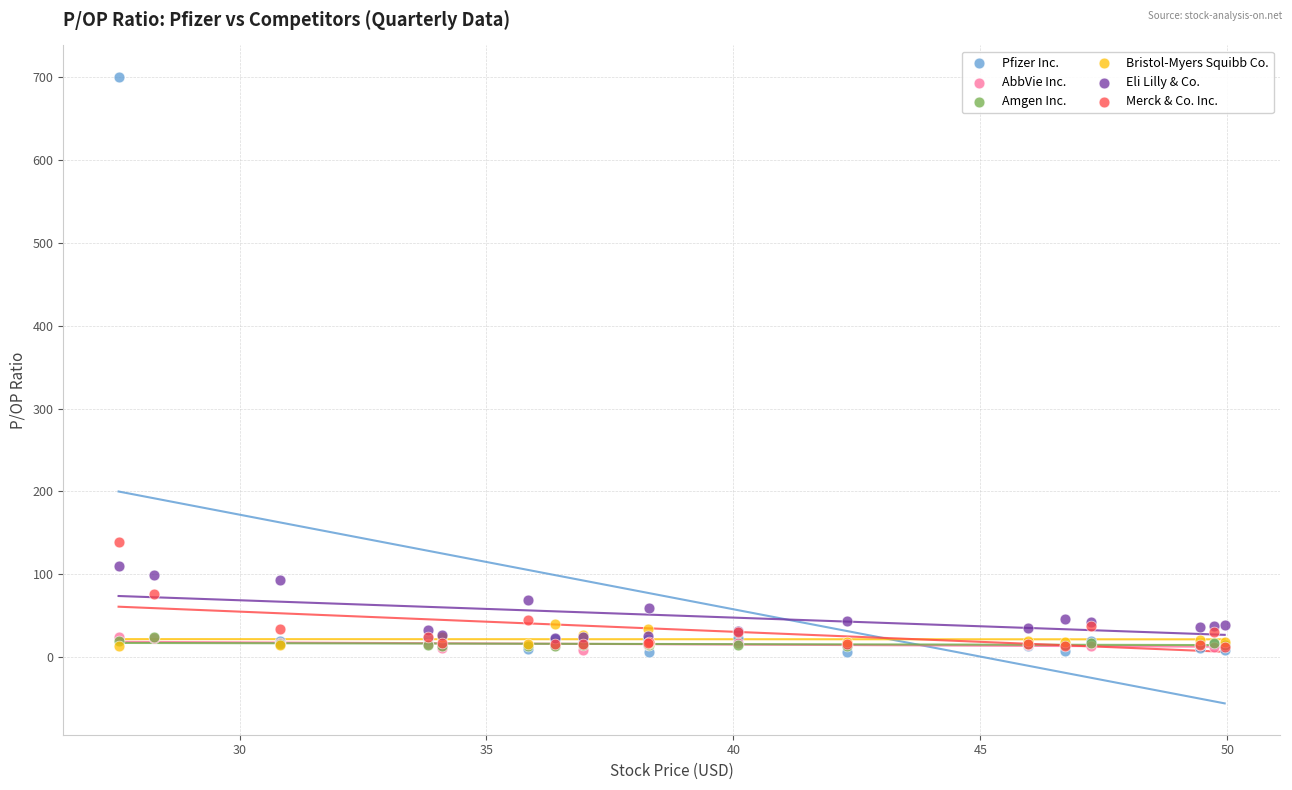

Which series has the largest Y range (max minus min)?

Pfizer Inc.